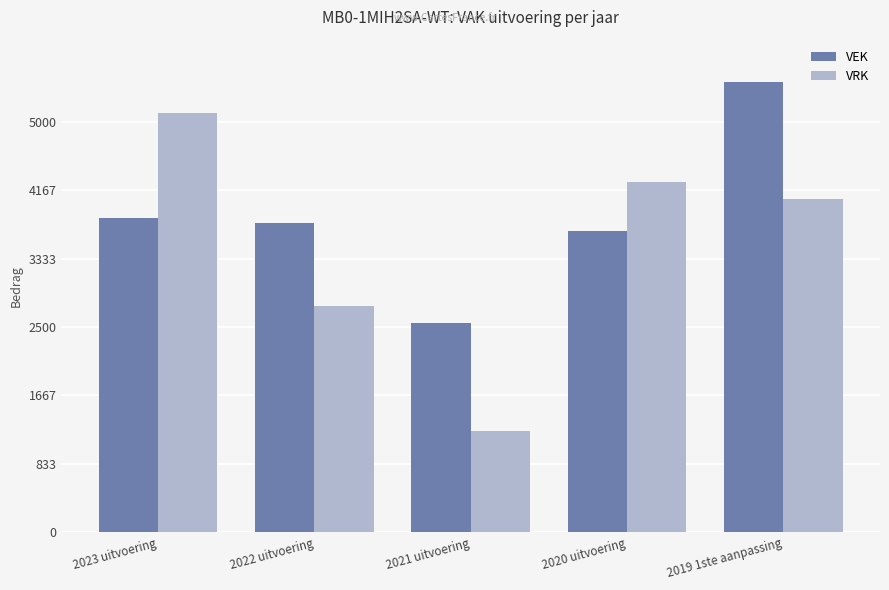

Which series has the largest total across all categories?

VEK